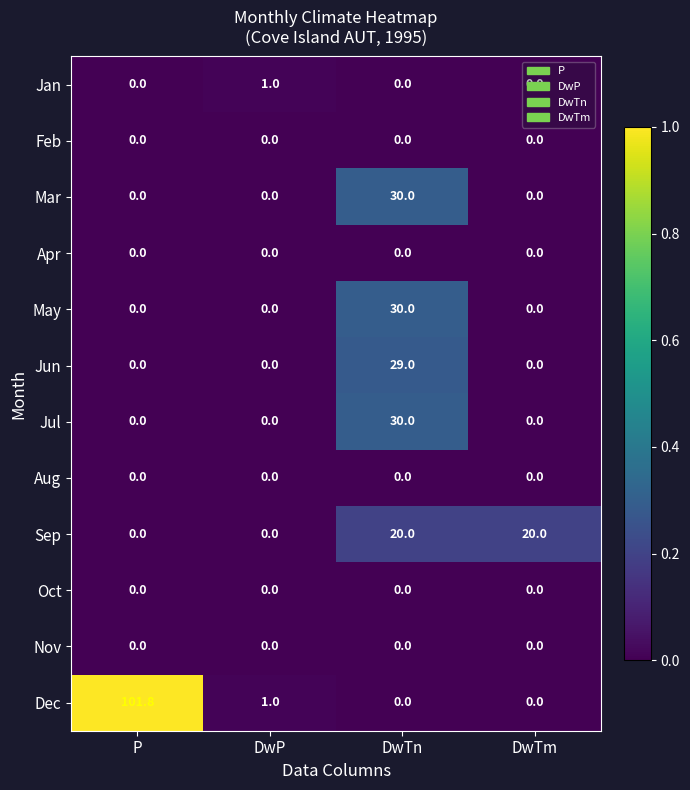

Which series has the largest range (max minus min)?

Dec